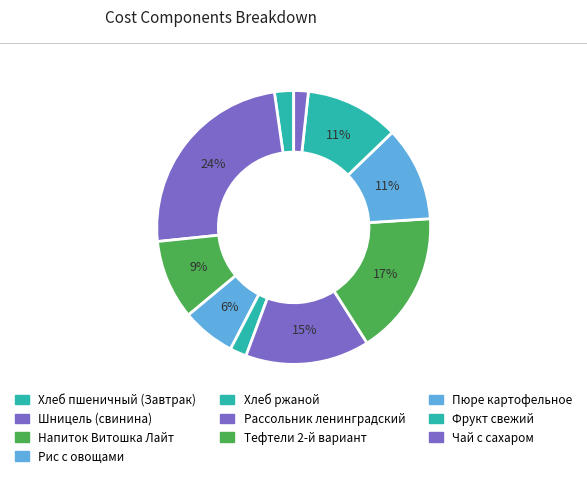

Does Хлеб пшеничный (Завтрак) represent more than half of the total?

No